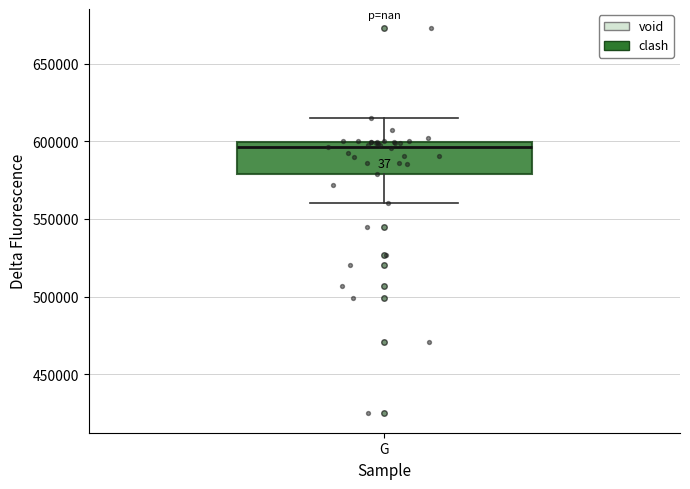

Transcribe this box plot: give where the median line is, the range the box spans, and where the two whiskers end, as read against the y-axis. The values are not printed on the chart, so give them approximately, as read against the axis.

median 595000, box 580000 to 600000, whiskers 560000 to 615000